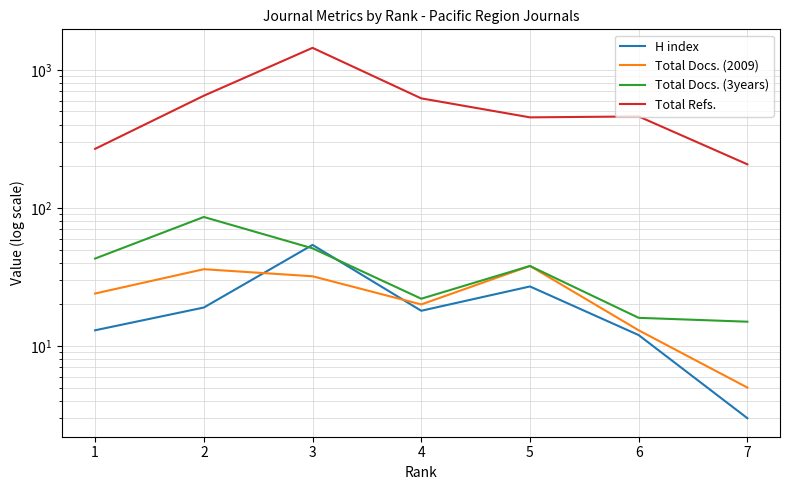

How many categories are shown in the chart?

7